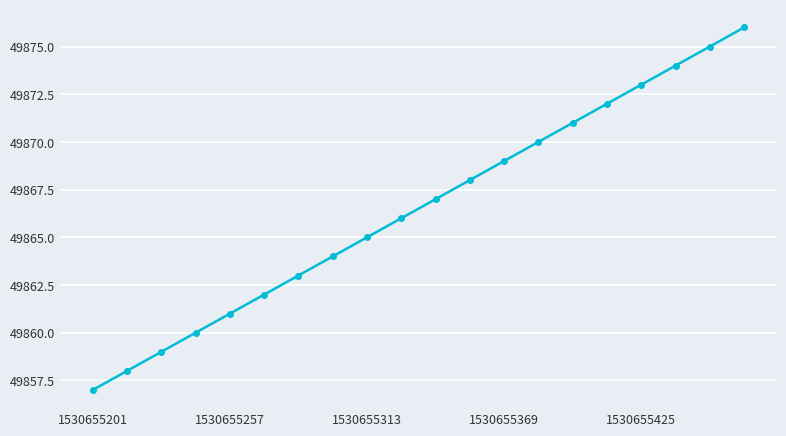

What is the difference between the second highest and minimum values?

18